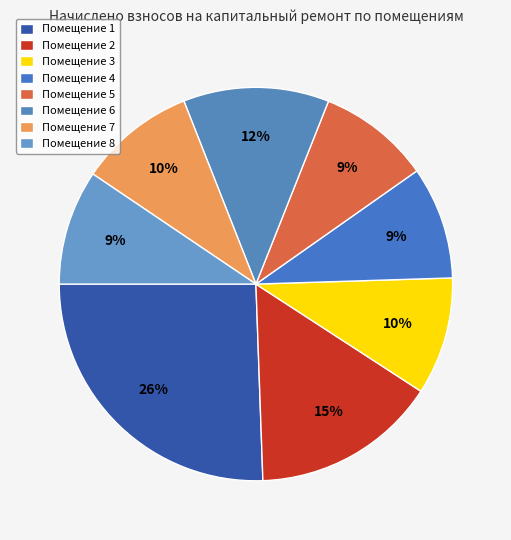

How many segments does this pie chart have?

8